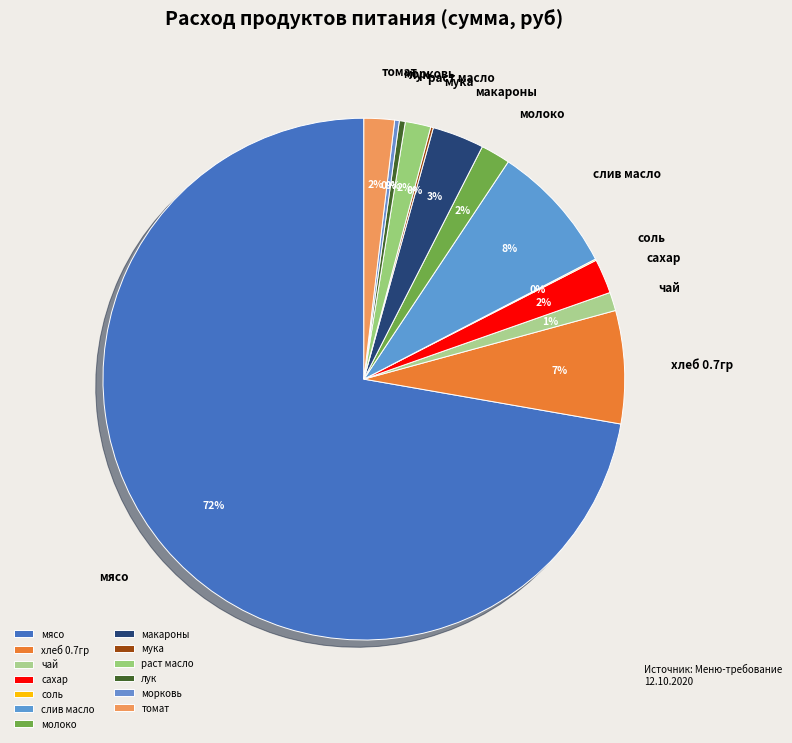

Is there a majority slice in this chart?

Yes